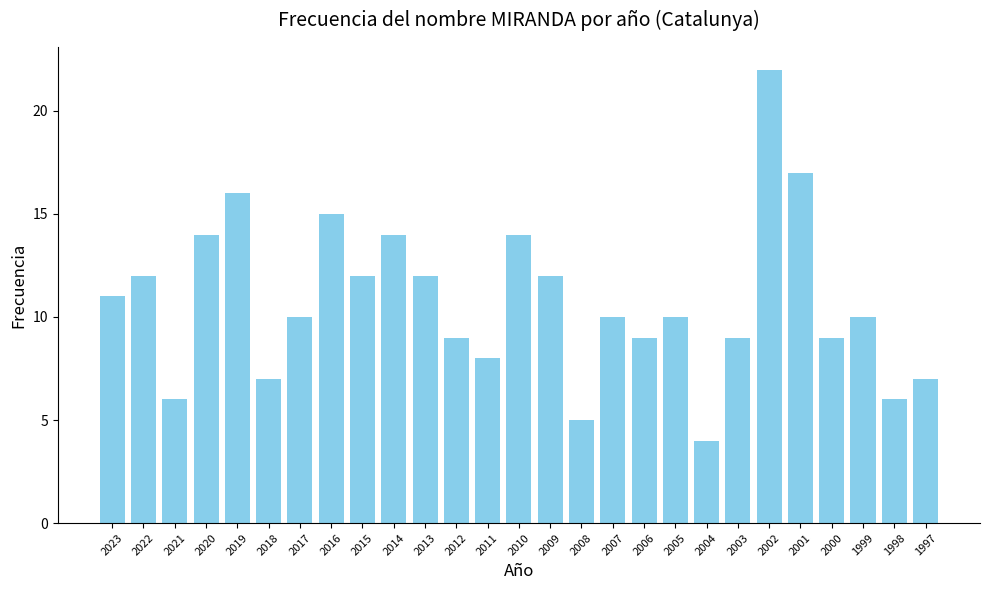

What is the value of the 19th bar from the left?

10